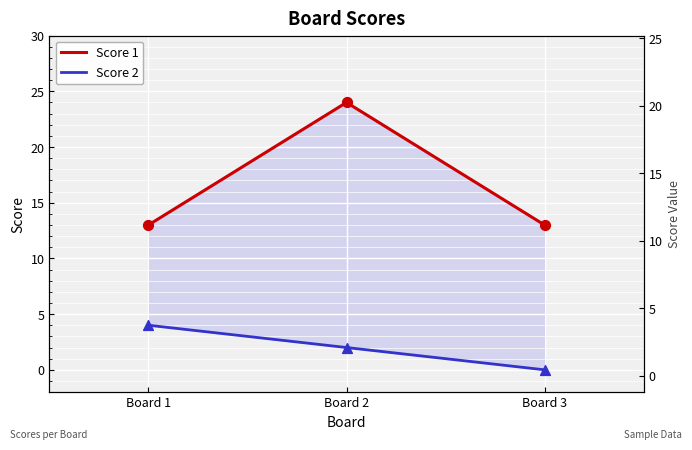

What are all the series names shown in the legend?

Score 1, Score 2